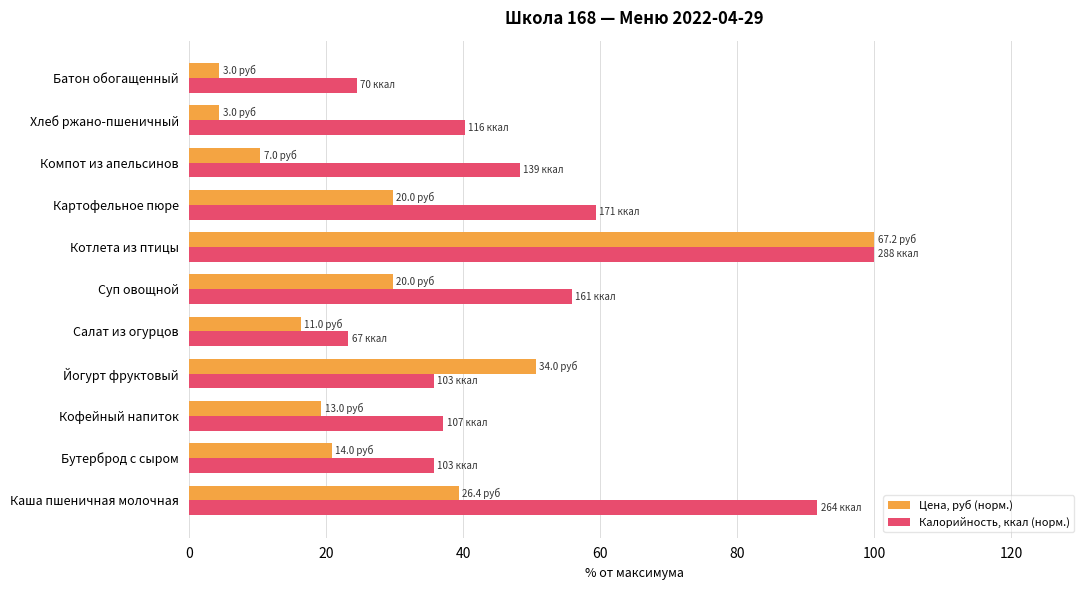

Is it true that Калорийность, ккал (норм.) equals 38.3 at Суп овощной?

False